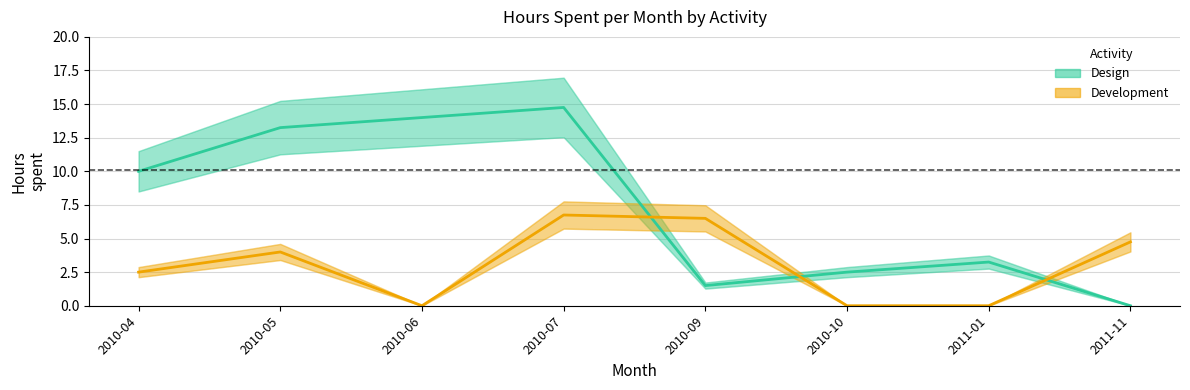

Reading right to left, extract all data points from this chart.

0.0	3.2	2.5	1.5	14.8	14.0	13.2	10.0